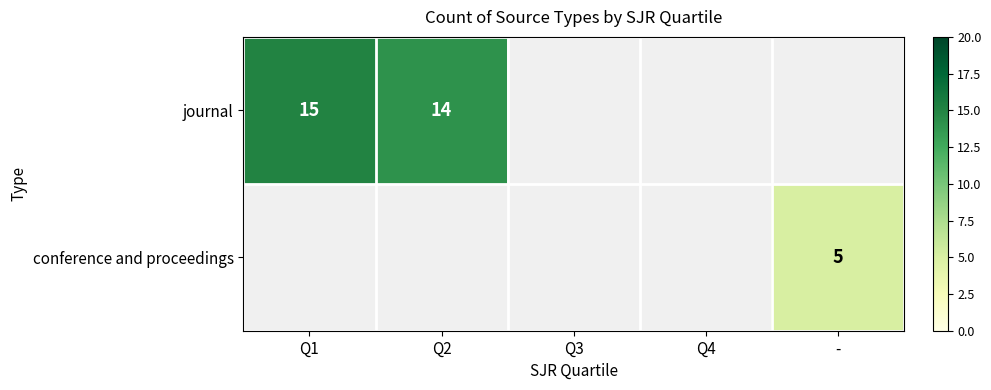

Which category has the highest value in the conference and proceedings series?

Q1